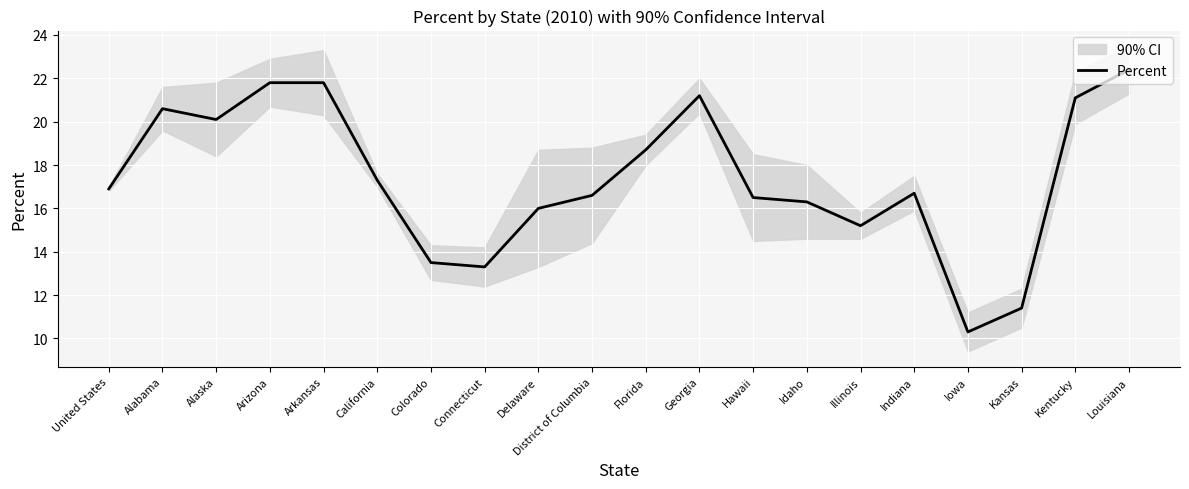

What is the change in value from Delaware to Georgia?

+5.2